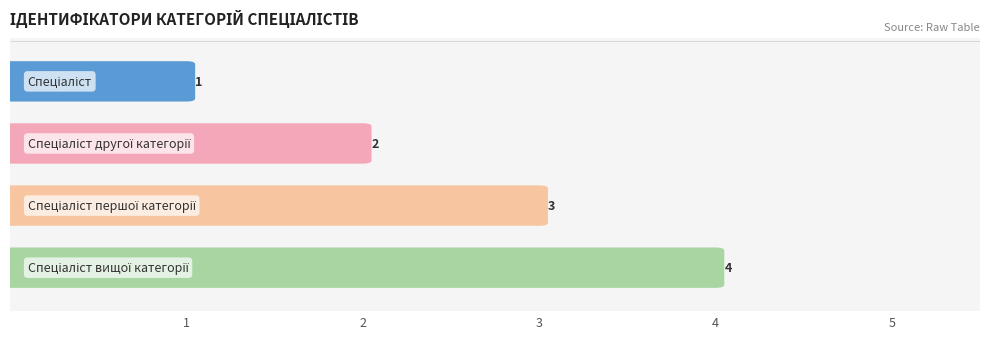

Where is the data nearest to the value 2?

Спеціаліст другої категорії